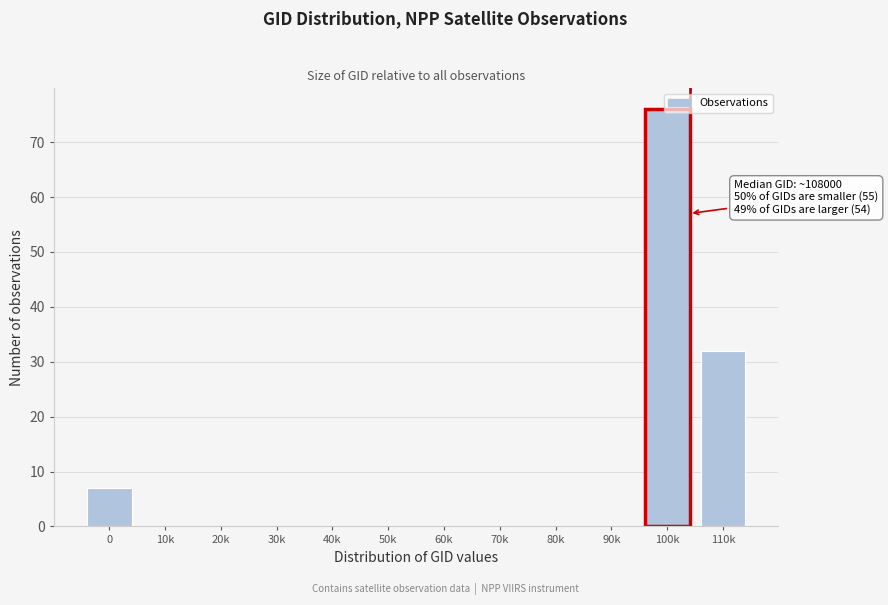

Between 110k and 60k, which is larger?

110k